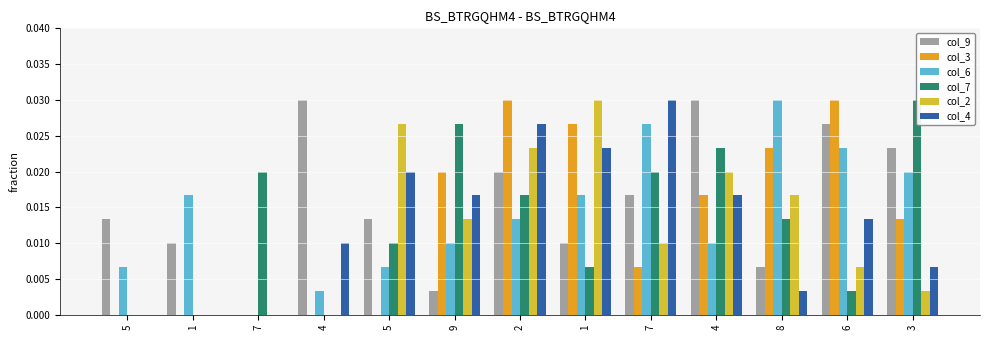

Which series has the largest total across all categories?

col_9